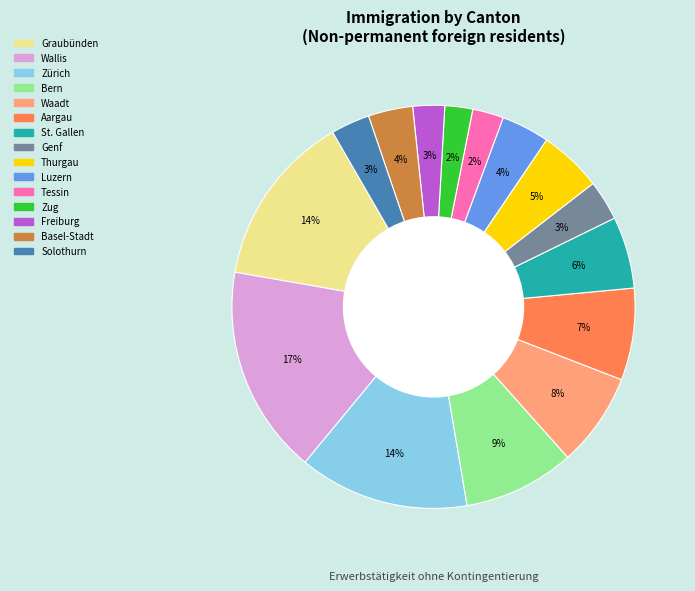

Combined, do St. Gallen and Basel-Stadt account for over 50%?

No